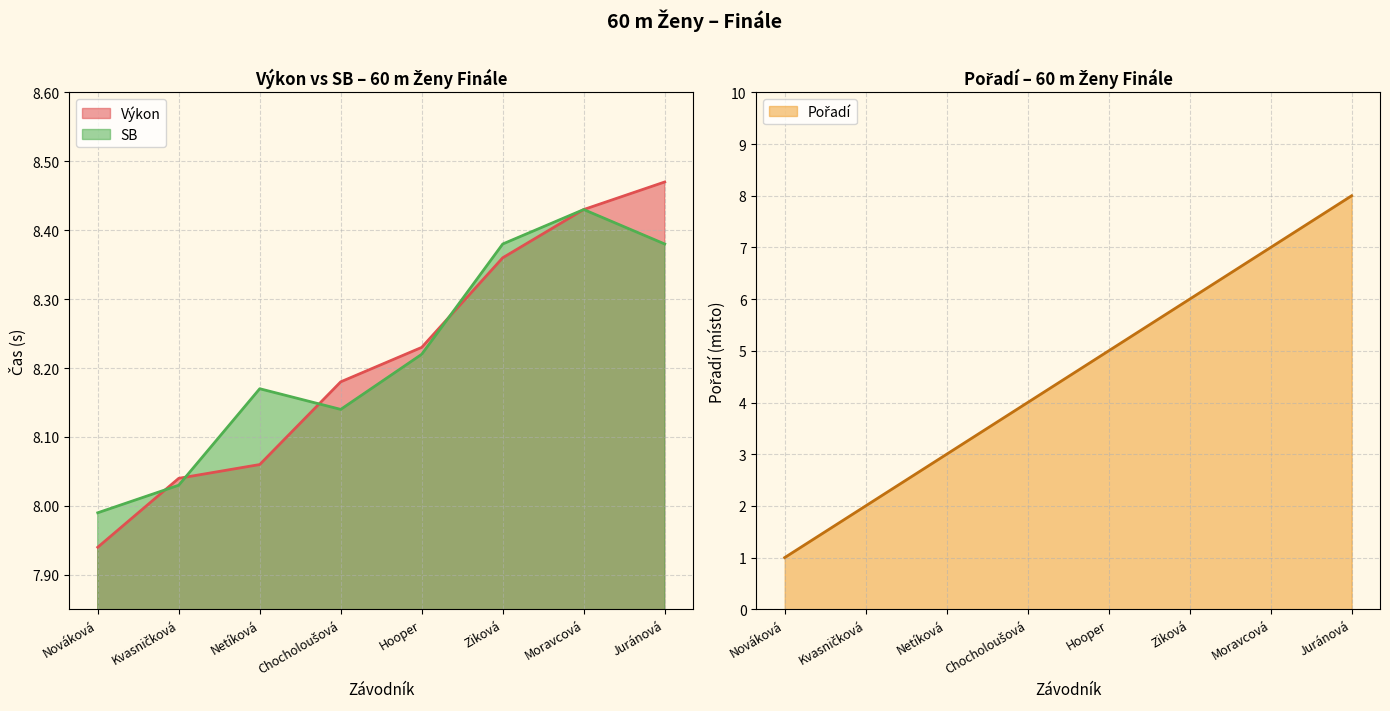

The Pořadí series shows 2.0 at Kvasničková. True or false?

True